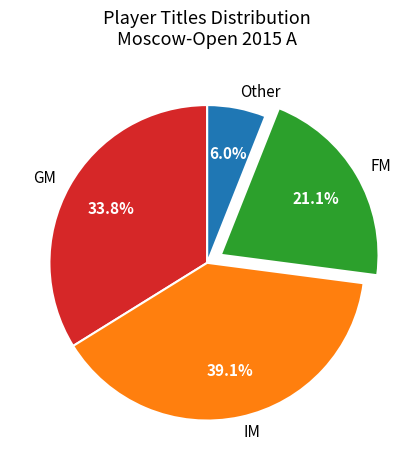

Between IM and FM, which is larger?

IM